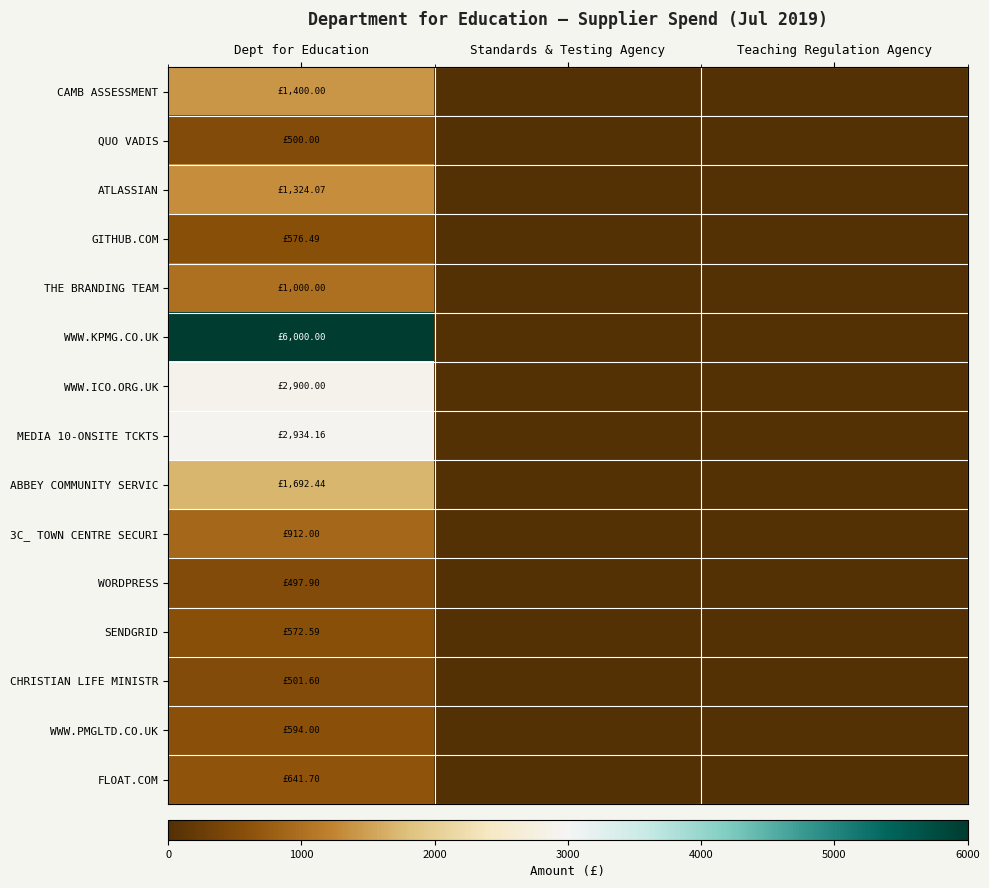

At how many categories does at least one series exceed 4496?

1